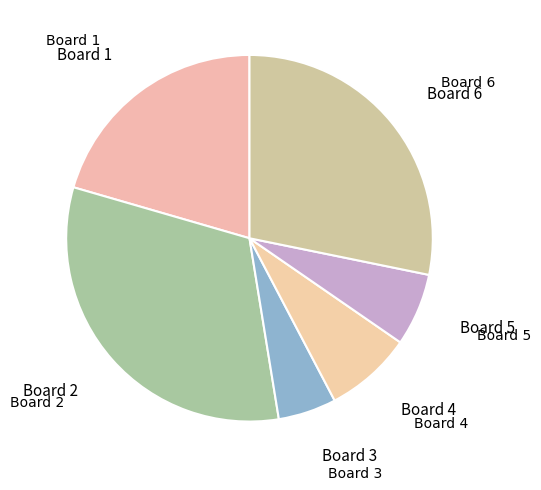

Rank the categories by value from highest to lowest.

Board 2, Board 6, Board 1, Board 4, Board 5, Board 3